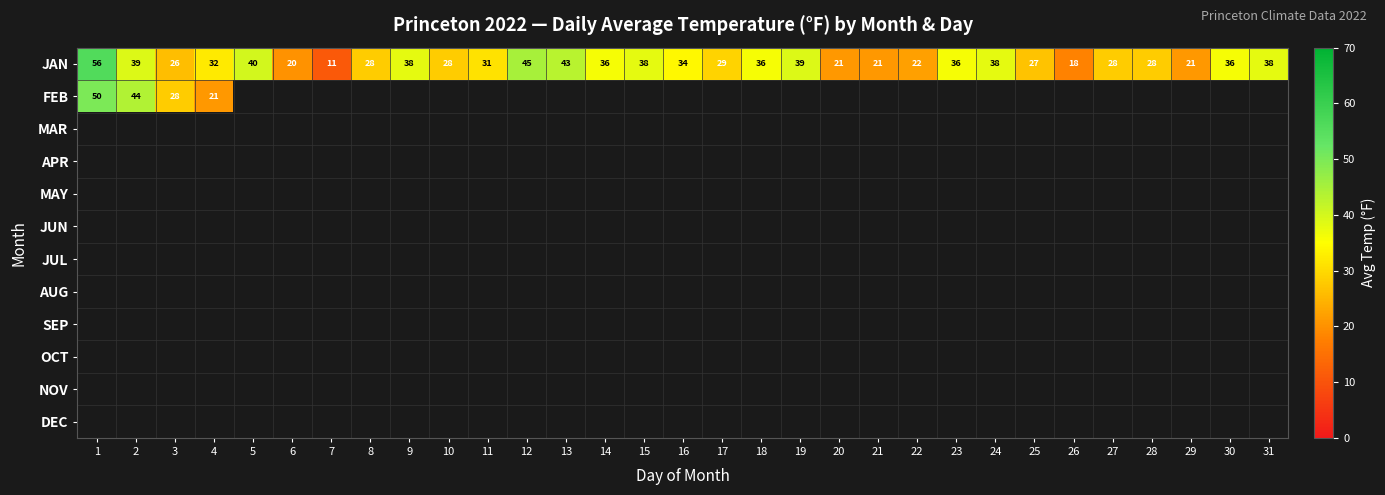

At how many categories does at least one series exceed 39?

5